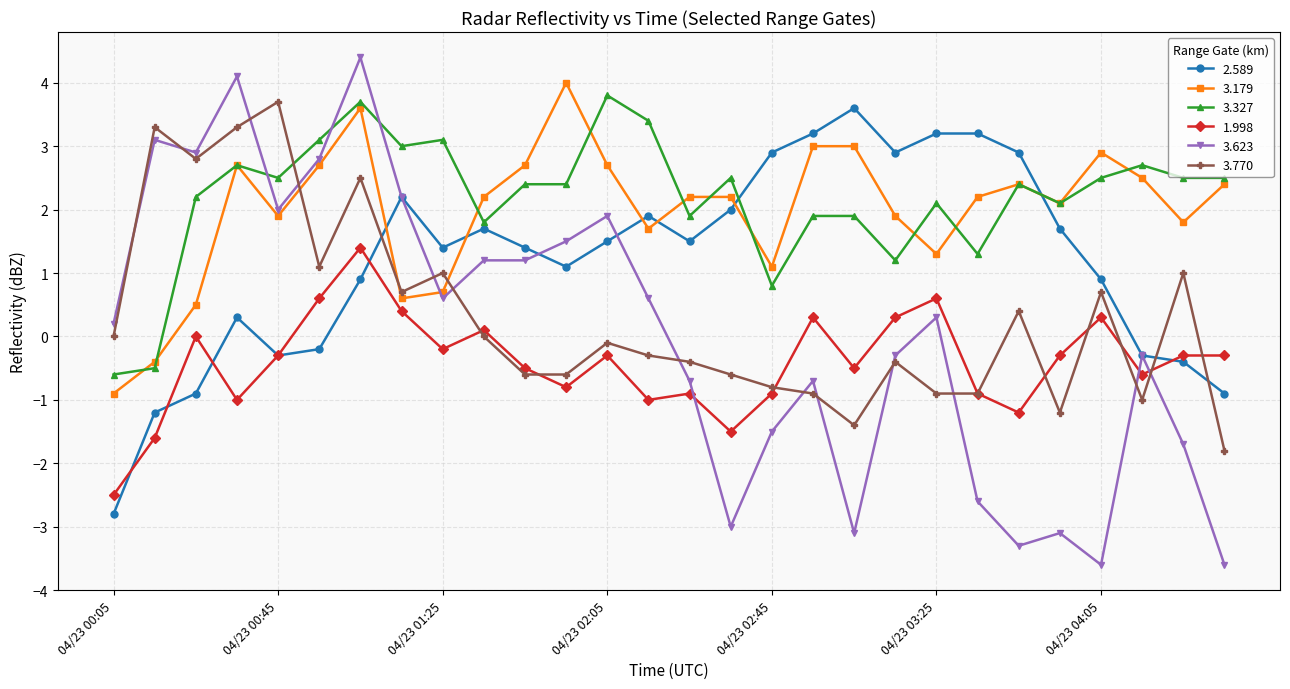

What is the value of the 3.179 point at the 22nd from the left?

2.2